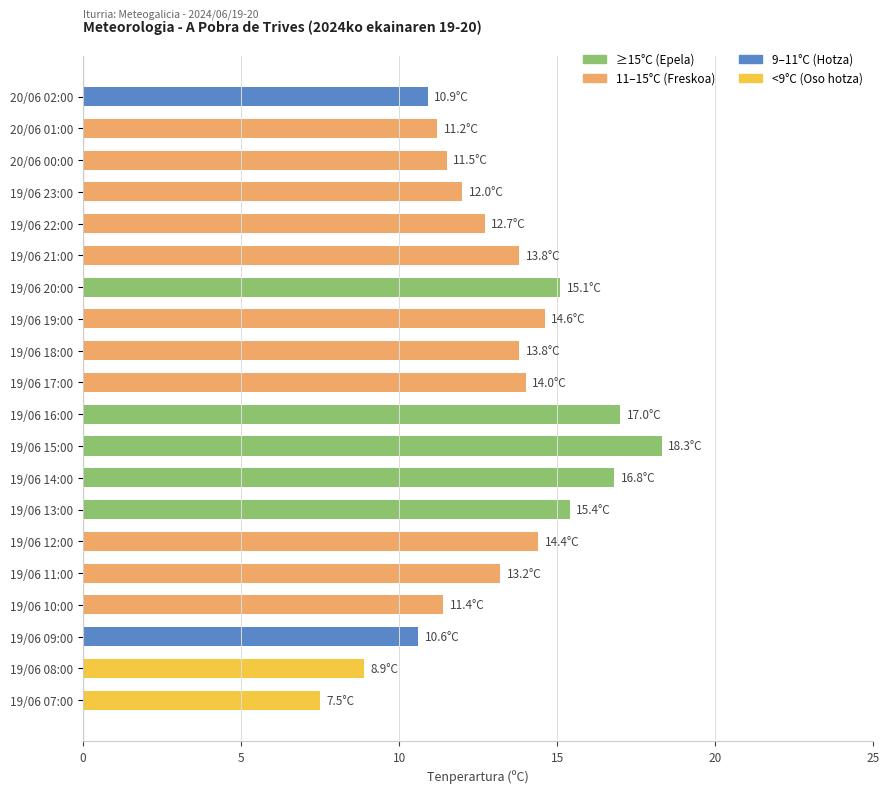

The chart shows a value of 13.8 at 19/06 18:00. True or false?

True